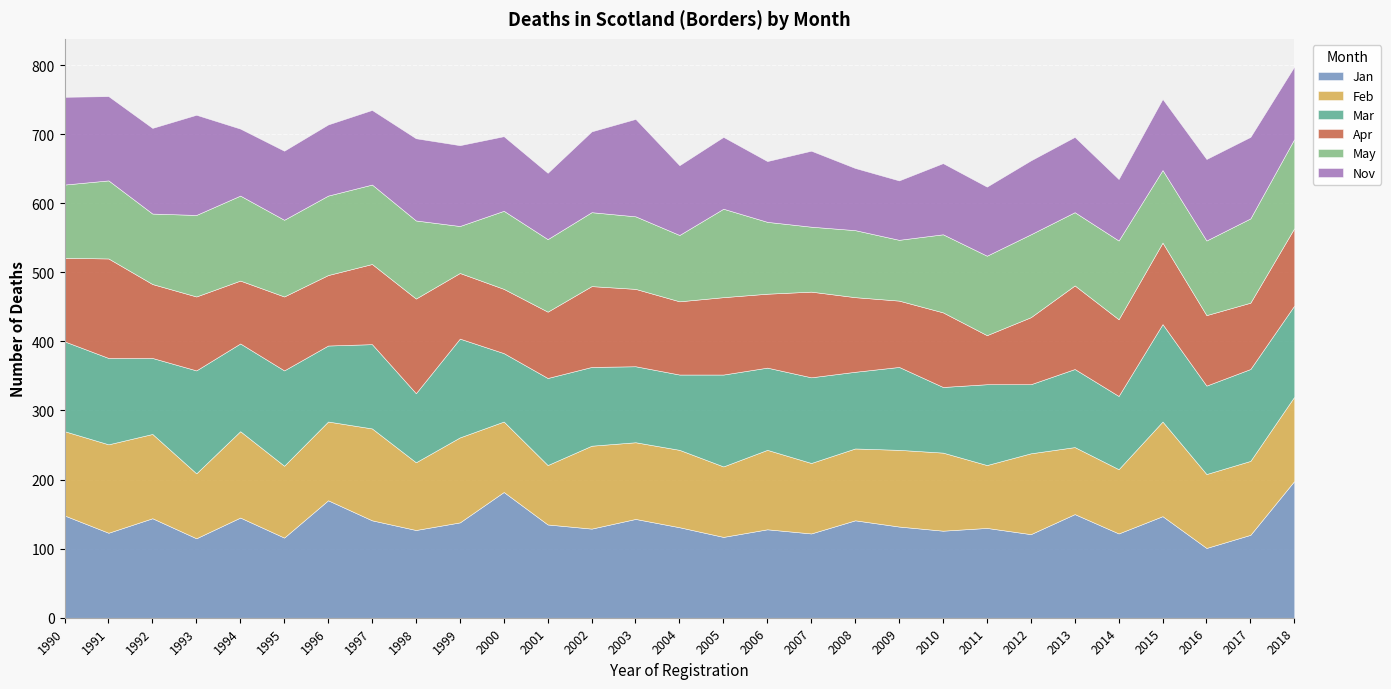

True or false: Nov and Jan intersect in this chart.

True